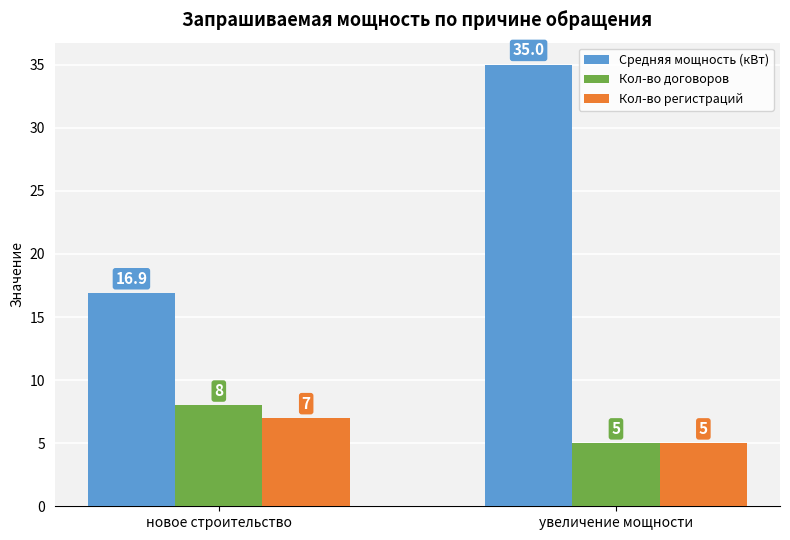

Which series has the largest range (max minus min)?

Средняя мощность (кВт)